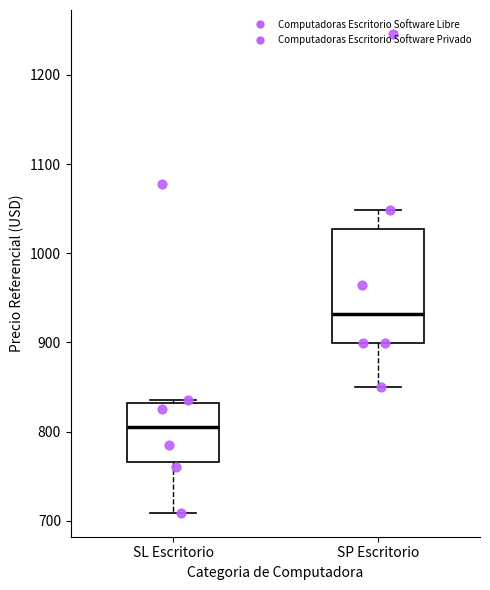

Reading left to right, read every box against the y-axis: the position of its median line, the range the box covers, and the ends of its whiskers. The values are not printed on the chart, so give them approximately, as read against the axis.

SL Escritorio: median 810, box 770 to 830, whiskers 710 to 840
SP Escritorio: median 930, box 900 to 1030, whiskers 850 to 1050